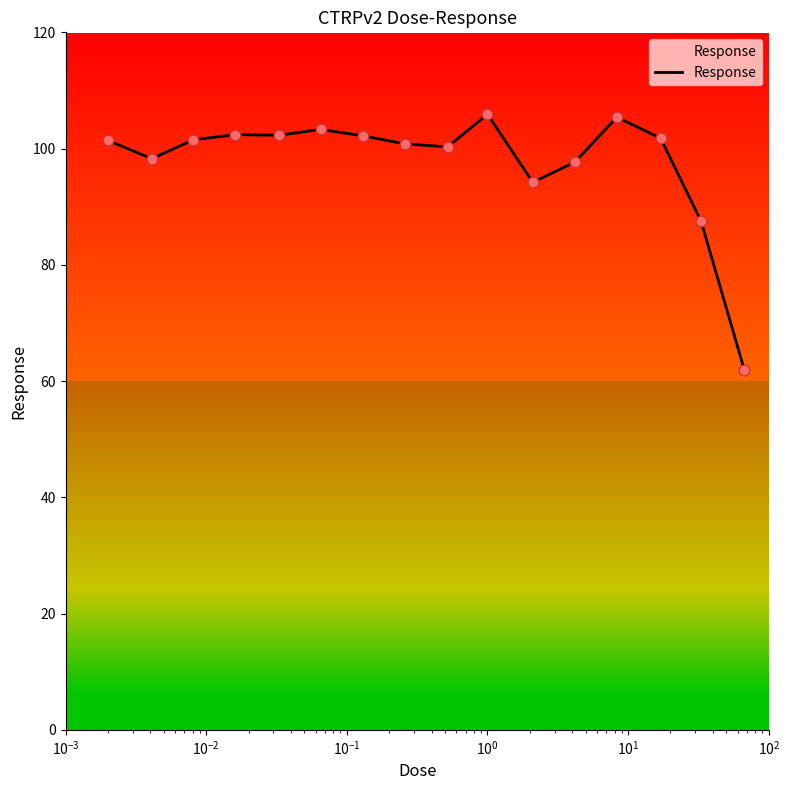

What is the maximum value shown in the chart?

105.9